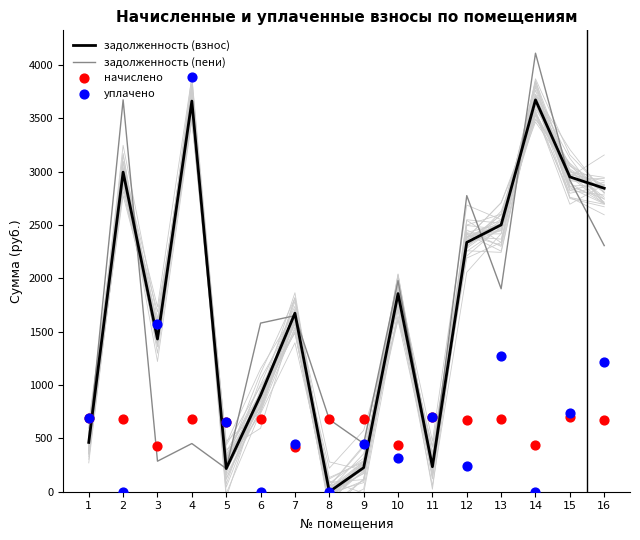

At how many categories does at least one series exceed 1704?

8